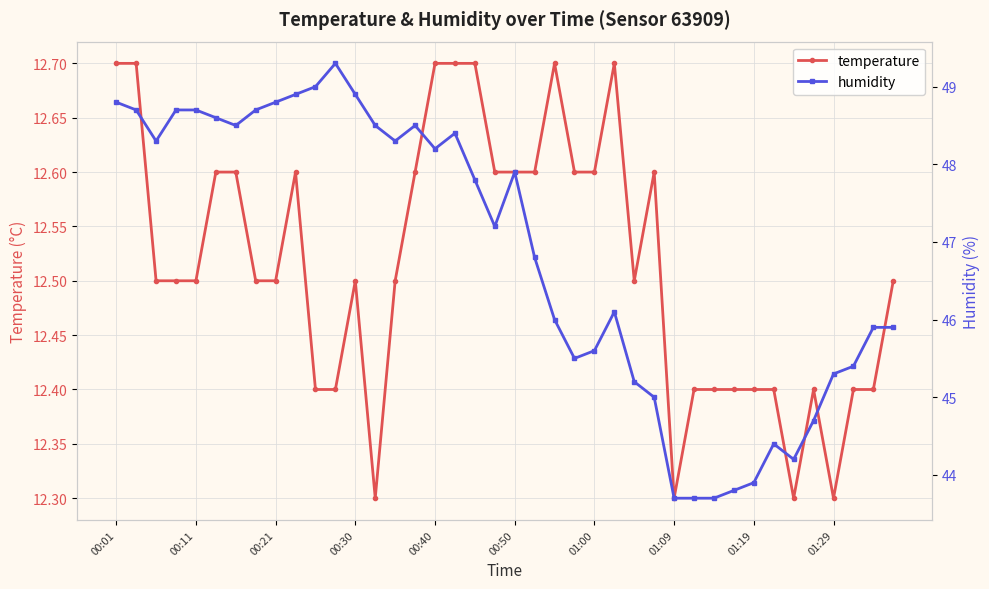

True or false: temperature and humidity cross at least once.

False